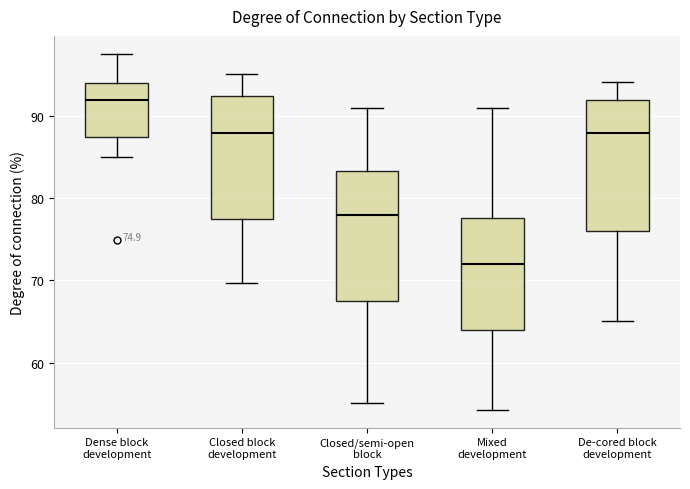

Which box has the lowest median line?

Mixed development